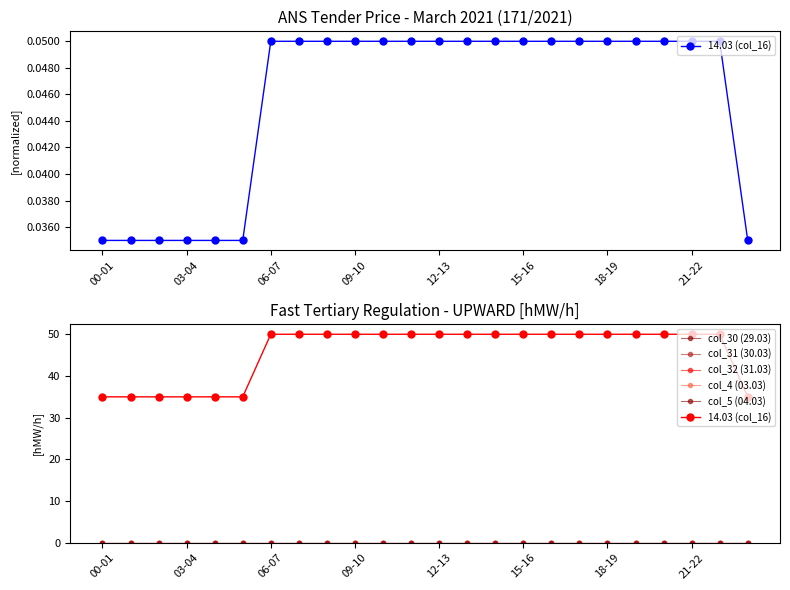

How many series are shown in this chart?

6